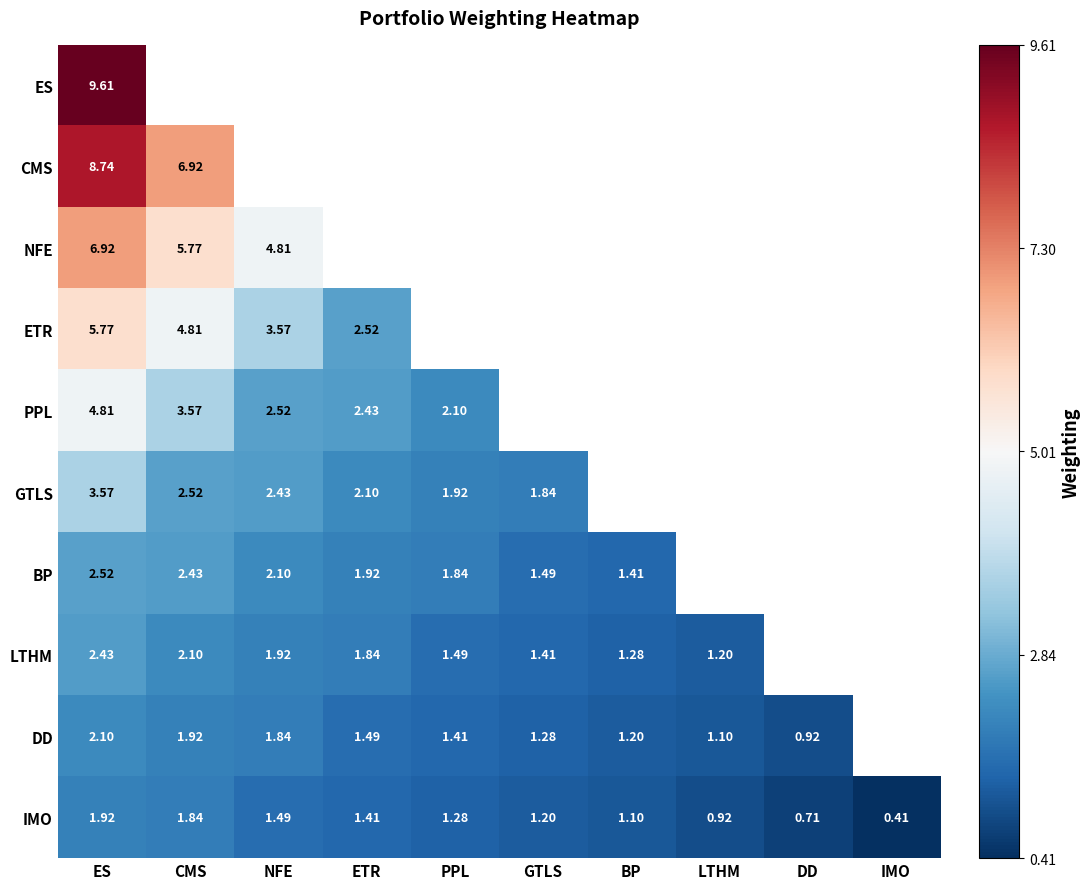

Rank the series at ES from highest to lowest value.

ES, CMS, NFE, ETR, PPL, GTLS, BP, LTHM, DD, IMO